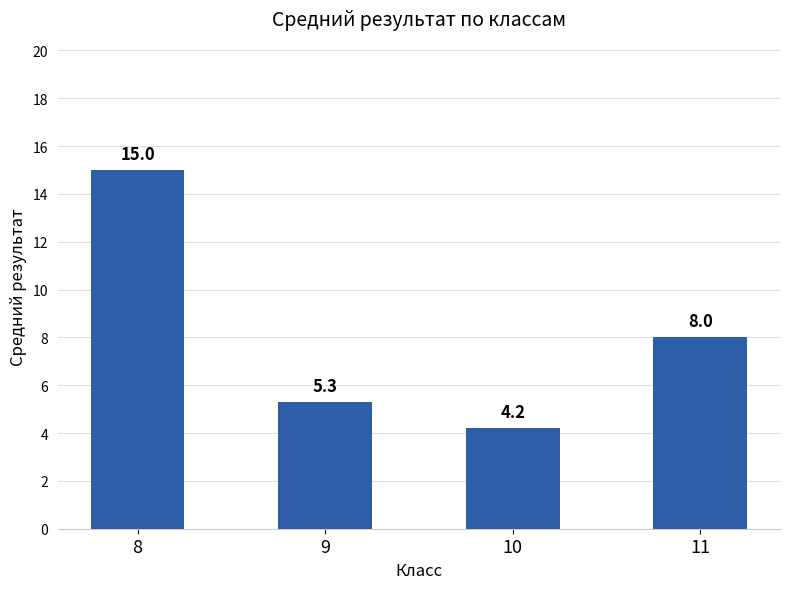

What is the greatest value displayed?

15.0